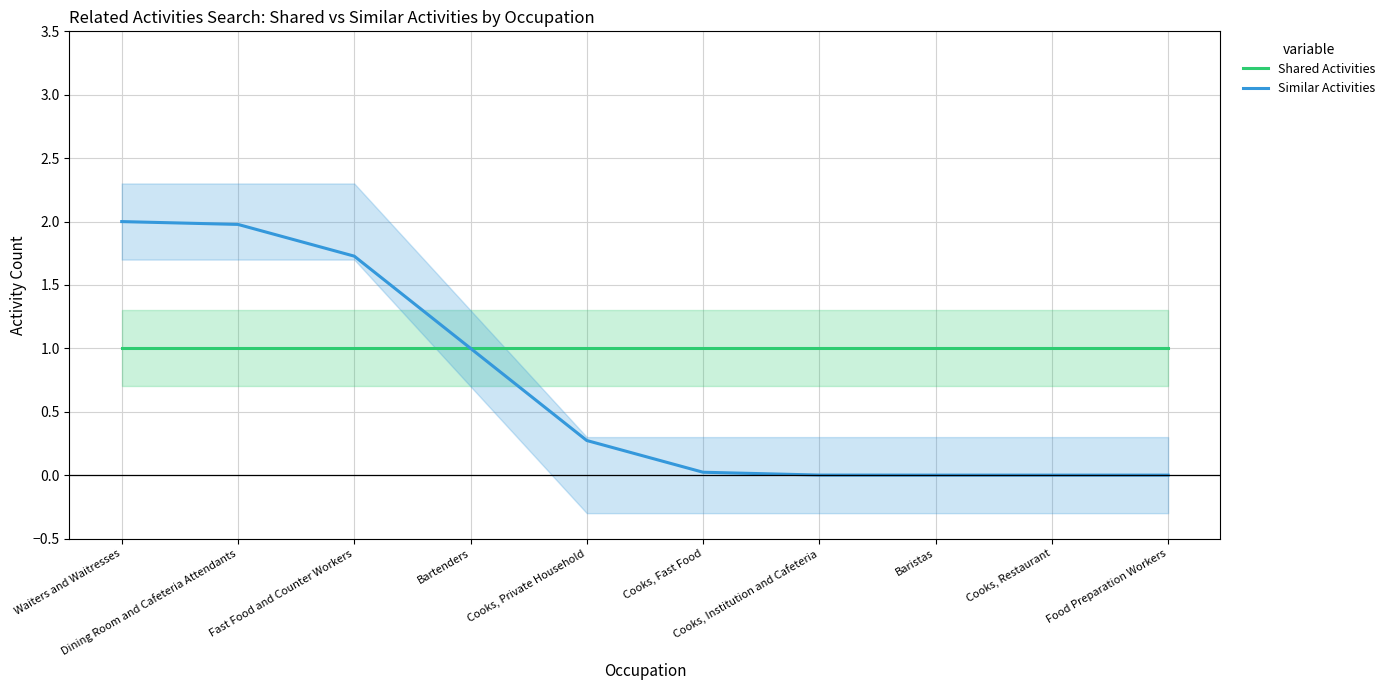

Is this an area chart (filled region under the line)?

No